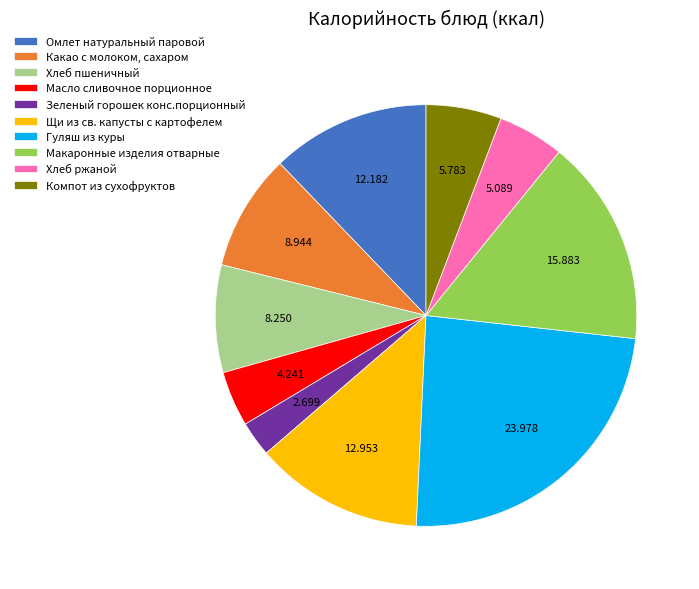

The Компот из сухофруктов slice represents 11% of the pie. True or false?

False